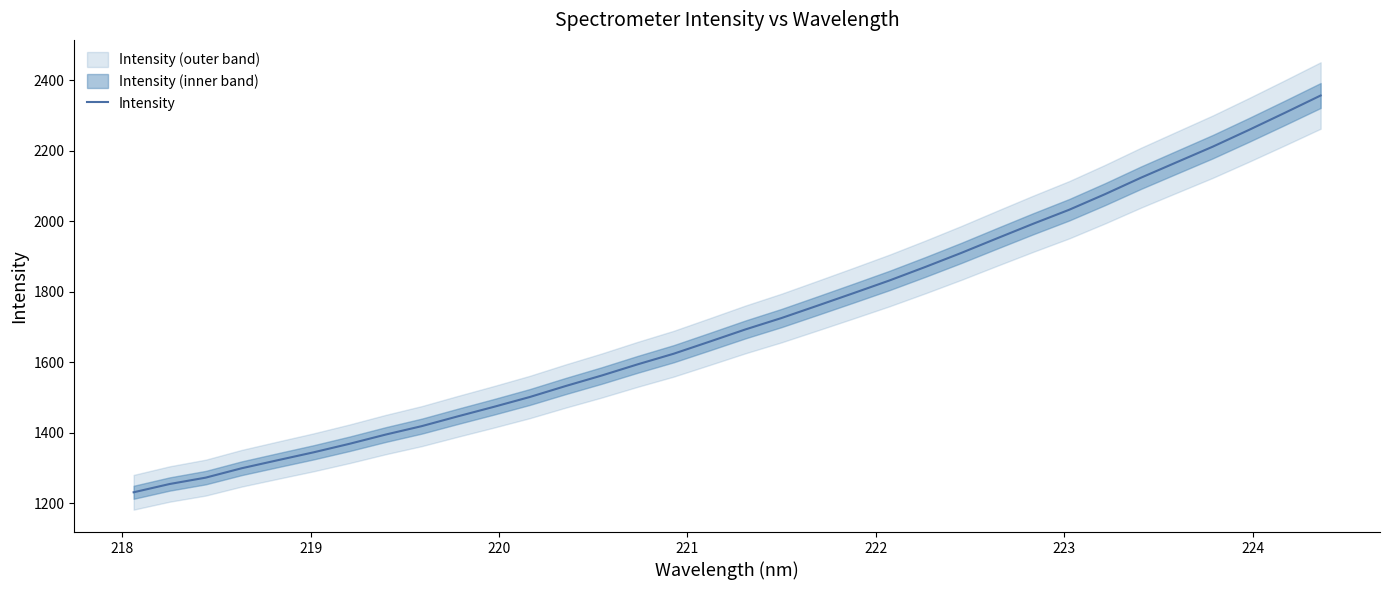

Does the chart have visible grid lines?

No